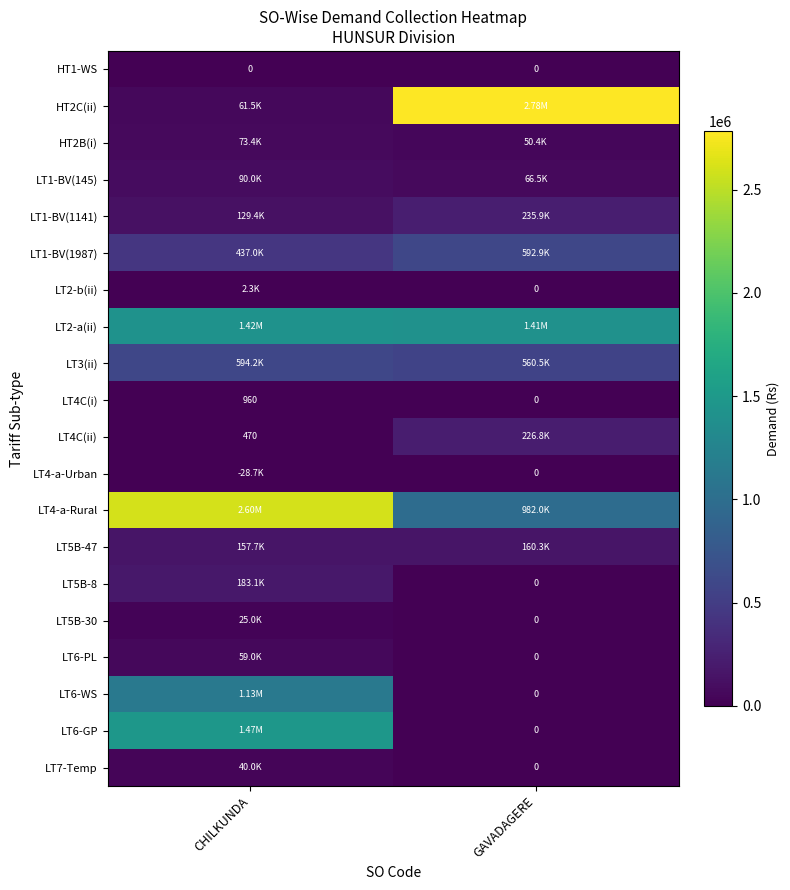

Is the value of LT6-WS at GAVADAGERE greater than the value of LT4C(ii) at CHILKUNDA?

No